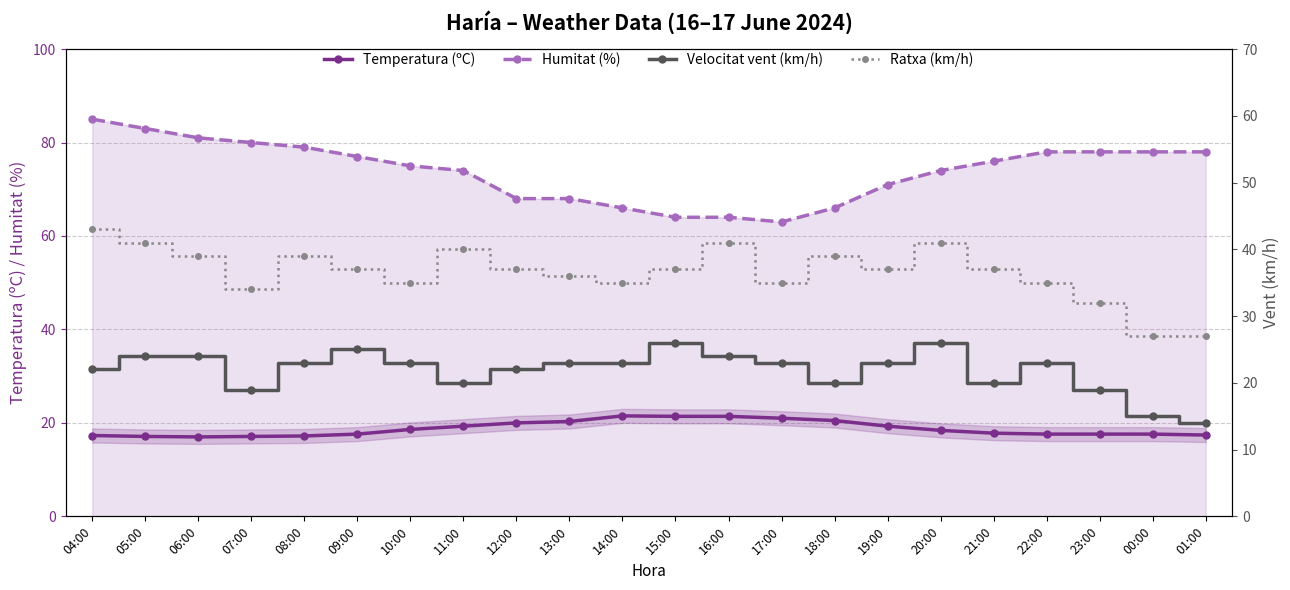

Reading left to right, what are all the values shown in this chart?

Temperatura (ºC): 04:00=17.3	05:00=17.1	06:00=17.0	07:00=17.1	08:00=17.2	09:00=17.6	10:00=18.6	11:00=19.3	12:00=20.0	13:00=20.3	14:00=21.5	15:00=21.4	16:00=21.4	17:00=21.0	18:00=20.5	19:00=19.3	20:00=18.4	21:00=17.8	22:00=17.6	23:00=17.6	00:00=17.6	01:00=17.4
Humitat (%): 04:00=85.0	05:00=83.0	06:00=81.0	07:00=80.0	08:00=79.0	09:00=77.0	10:00=75.0	11:00=74.0	12:00=68.0	13:00=68.0	14:00=66.0	15:00=64.0	16:00=64.0	17:00=63.0	18:00=66.0	19:00=71.0	20:00=74.0	21:00=76.0	22:00=78.0	23:00=78.0	00:00=78.0	01:00=78.0
Velocitat vent (km/h): 04:00=22.0	05:00=24.0	06:00=24.0	07:00=19.0	08:00=23.0	09:00=25.0	10:00=23.0	11:00=20.0	12:00=22.0	13:00=23.0	14:00=23.0	15:00=26.0	16:00=24.0	17:00=23.0	18:00=20.0	19:00=23.0	20:00=26.0	21:00=20.0	22:00=23.0	23:00=19.0	00:00=15.0	01:00=14.0
Ratxa (km/h): 04:00=43.0	05:00=41.0	06:00=39.0	07:00=34.0	08:00=39.0	09:00=37.0	10:00=35.0	11:00=40.0	12:00=37.0	13:00=36.0	14:00=35.0	15:00=37.0	16:00=41.0	17:00=35.0	18:00=39.0	19:00=37.0	20:00=41.0	21:00=37.0	22:00=35.0	23:00=32.0	00:00=27.0	01:00=27.0